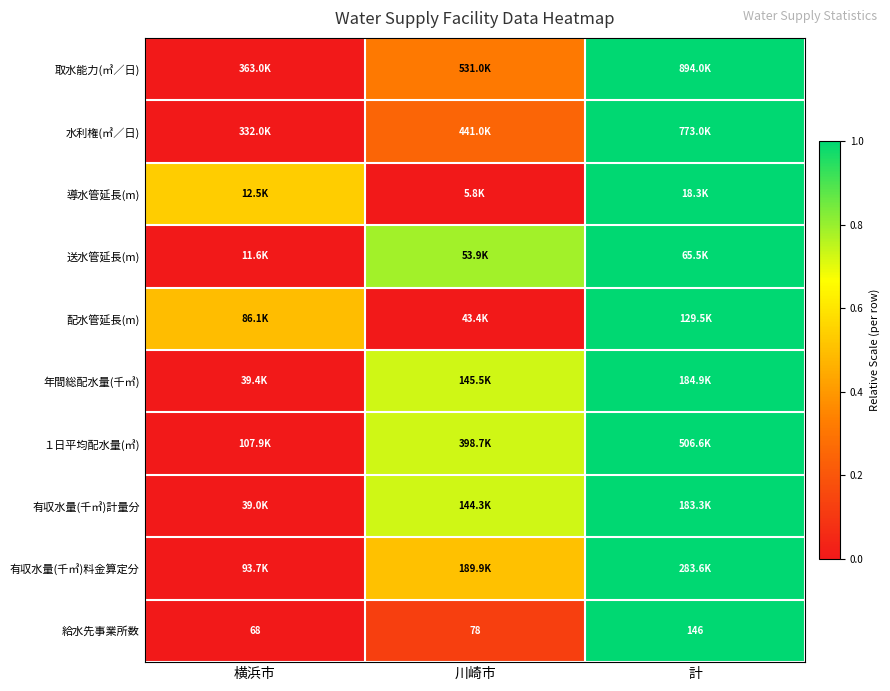

How many values in the 給水先事業所数 series are below 78?

1